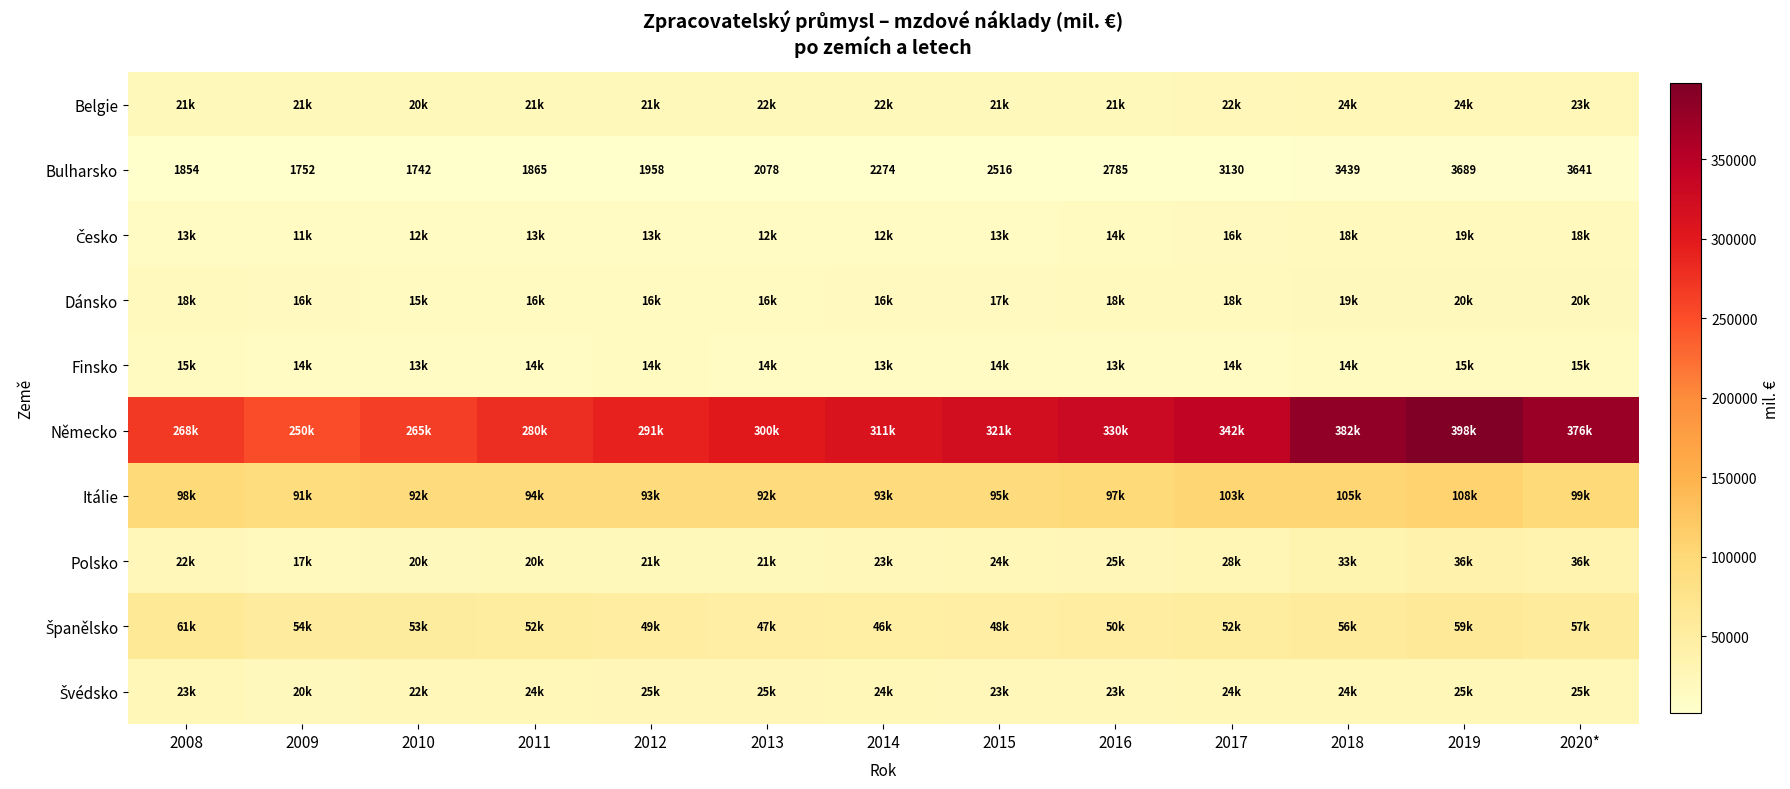

Read the Bulharsko value at 2015.

2516.0